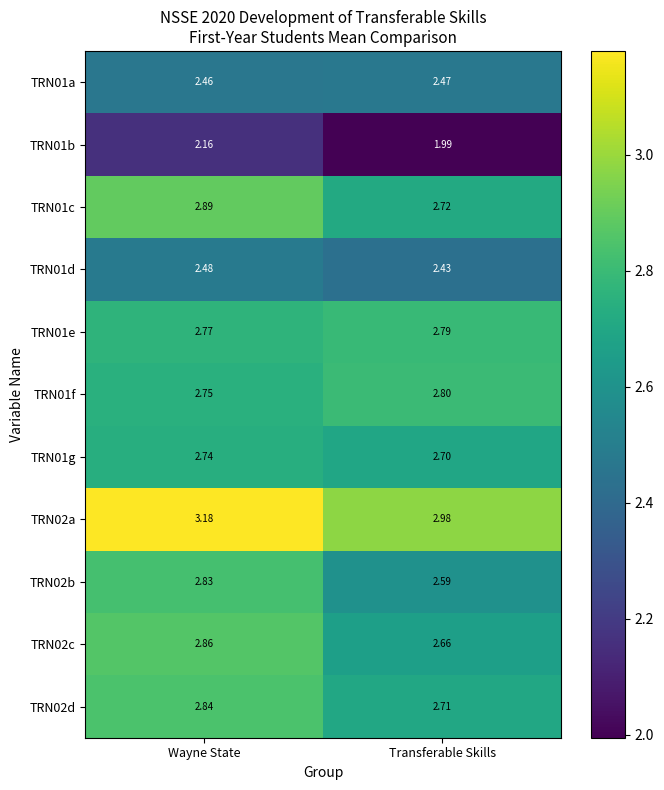

Where is TRN01g nearest to the value 2?

Transferable Skills